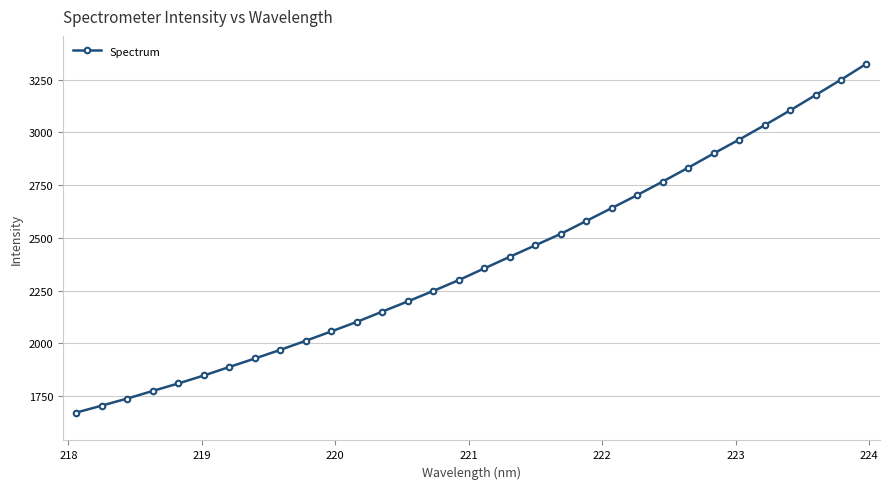

What is the greatest value displayed?

3325.1